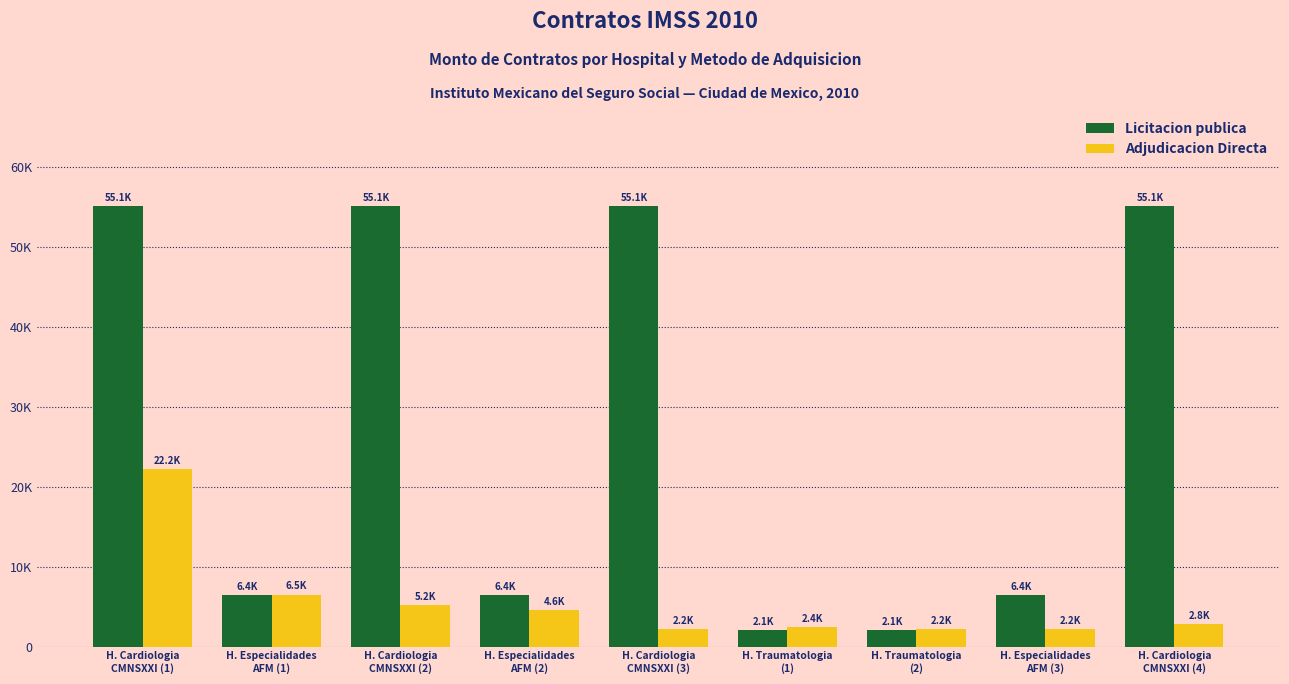

True or false: Licitacion publica has a value of 2070.6 at H. Traumatologia
(1).

True